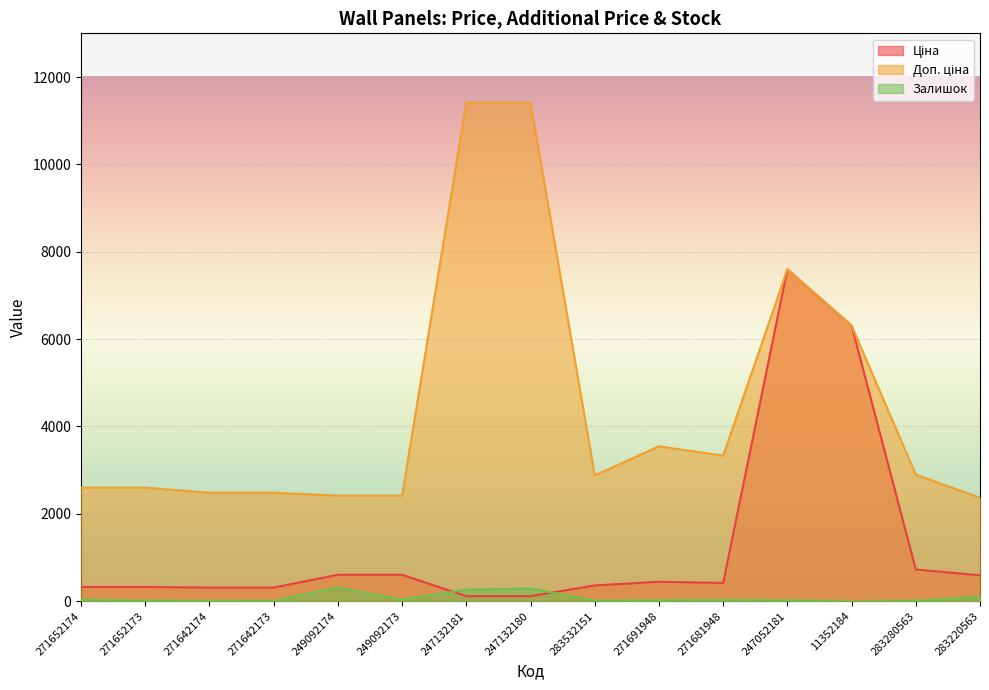

Between 283220563 and 247052181, which is larger?

247052181